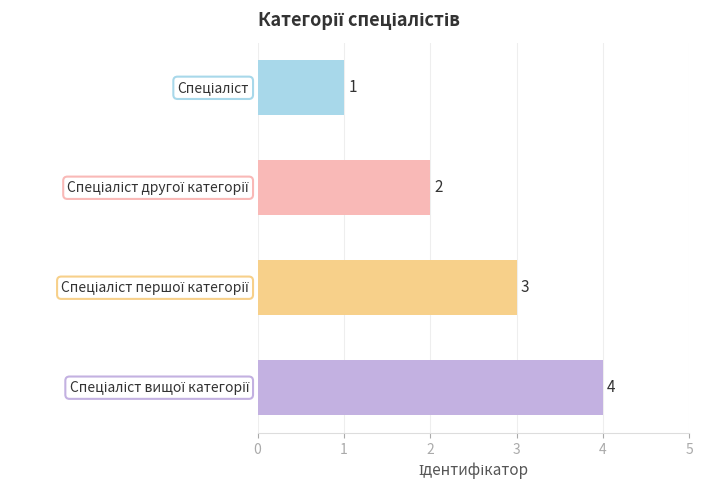

Count the values in the range 2 to 4.

3